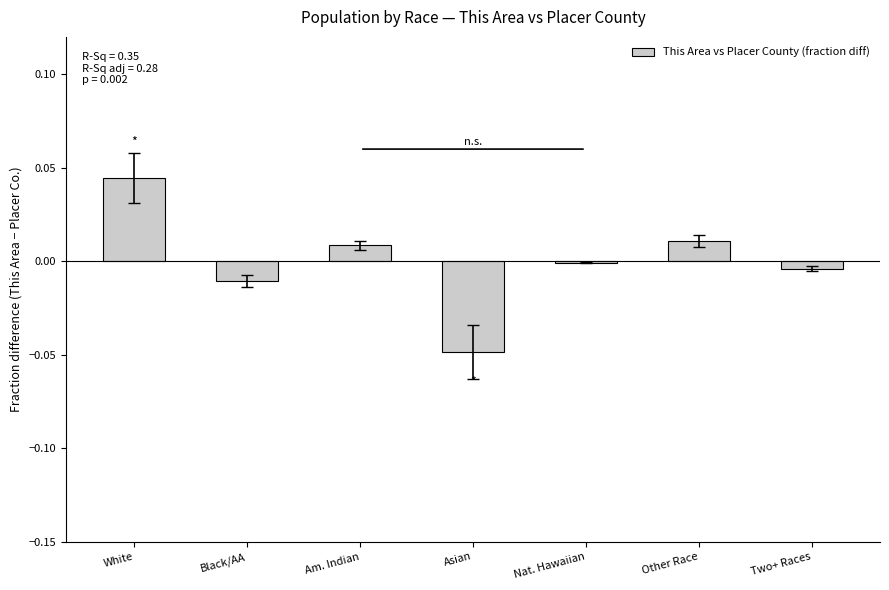

The value at Two+ Races is -0.0. True or false?

True